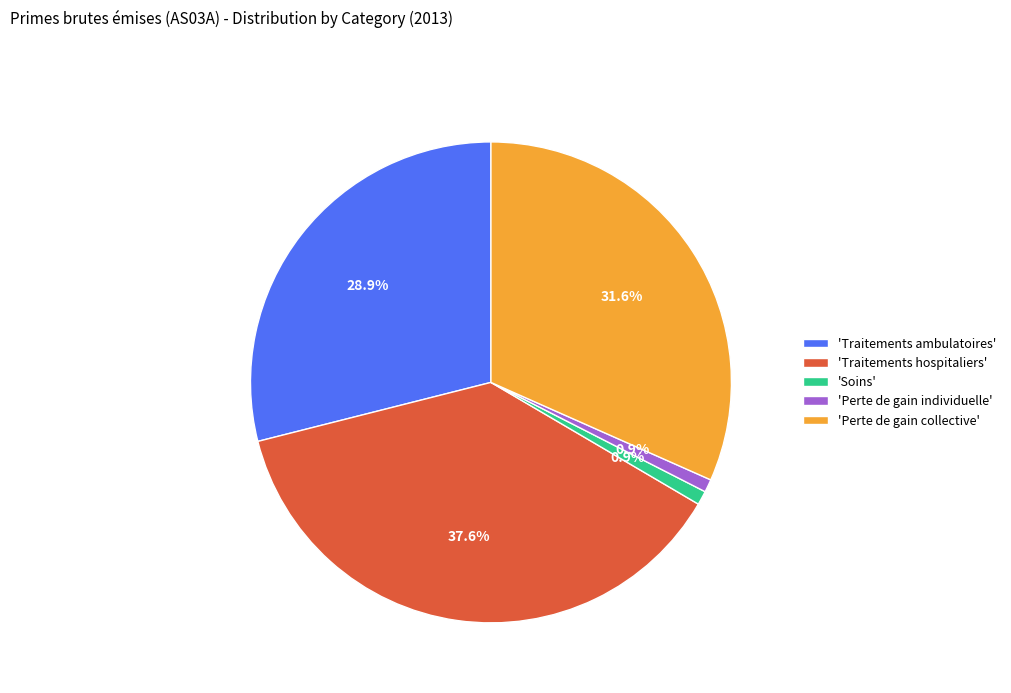

Which has a higher value, 'Soins' or 'Perte de gain collective'?

'Perte de gain collective'